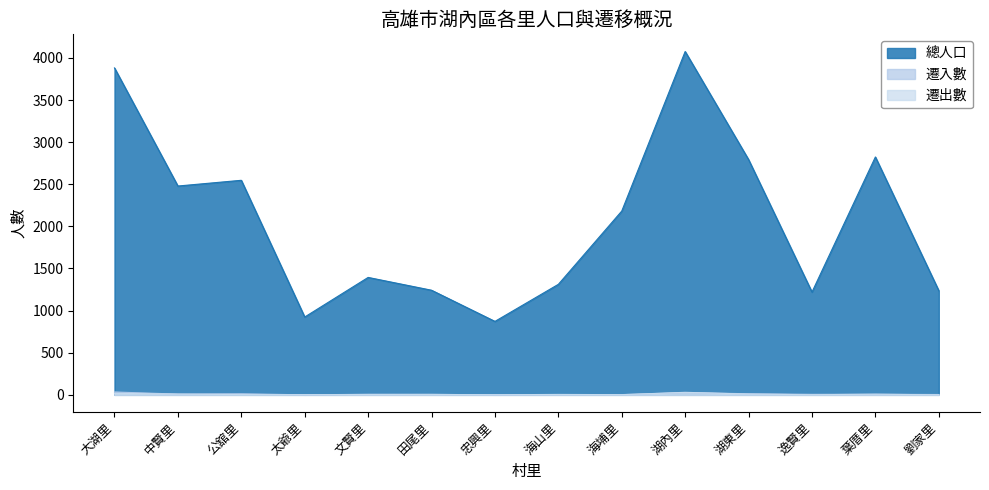

How many interior local peaks does the 遷入數 series have?

4